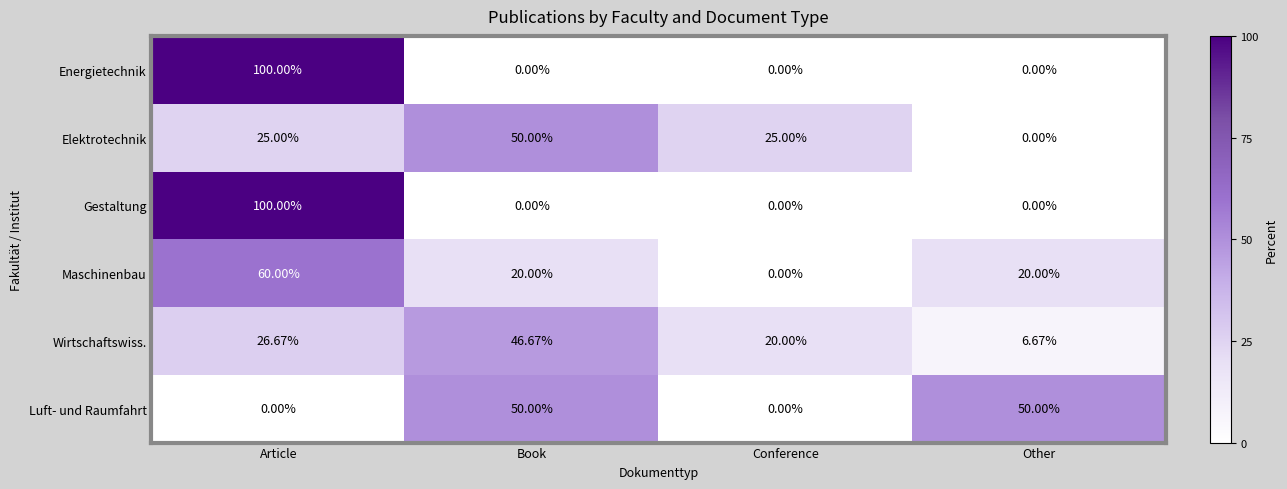

Which series has the largest total across all categories?

Wirtschaftswiss.